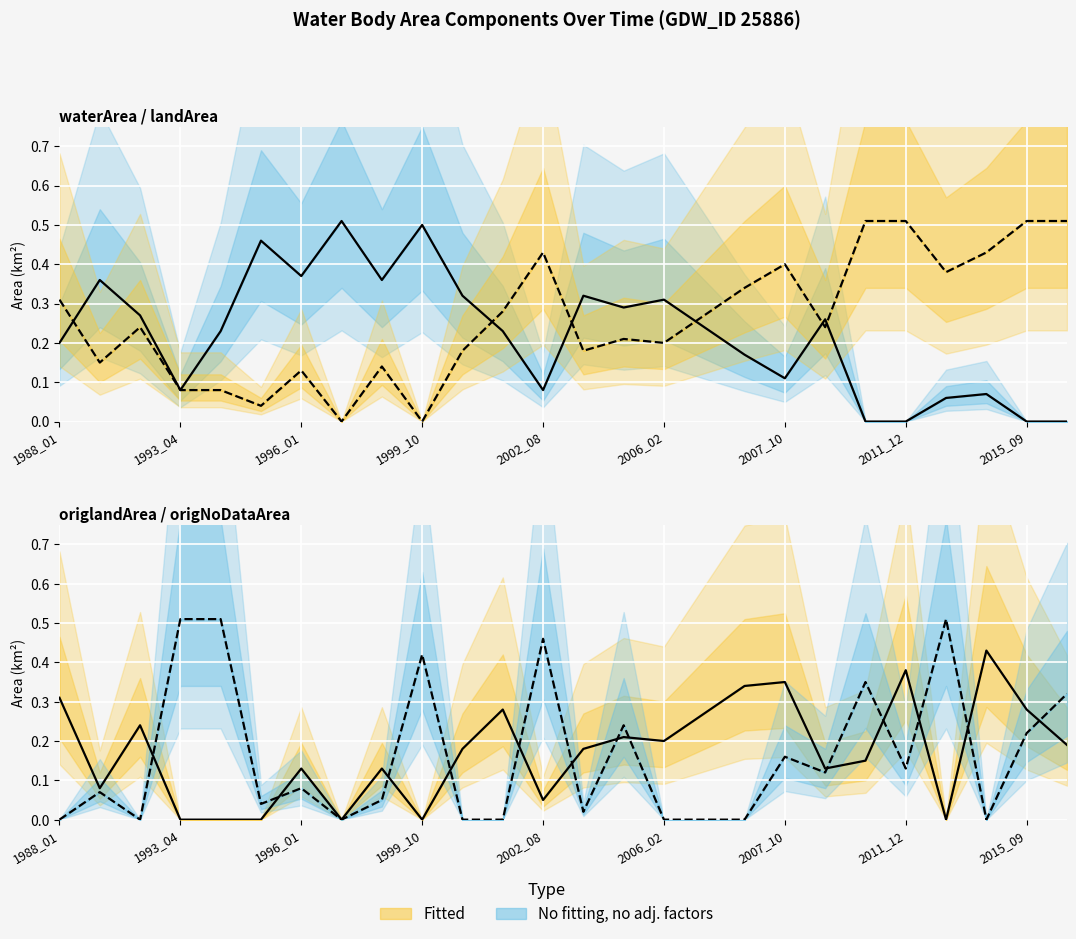

What is the difference between the second highest and minimum values in the origlandArea series?

0.4